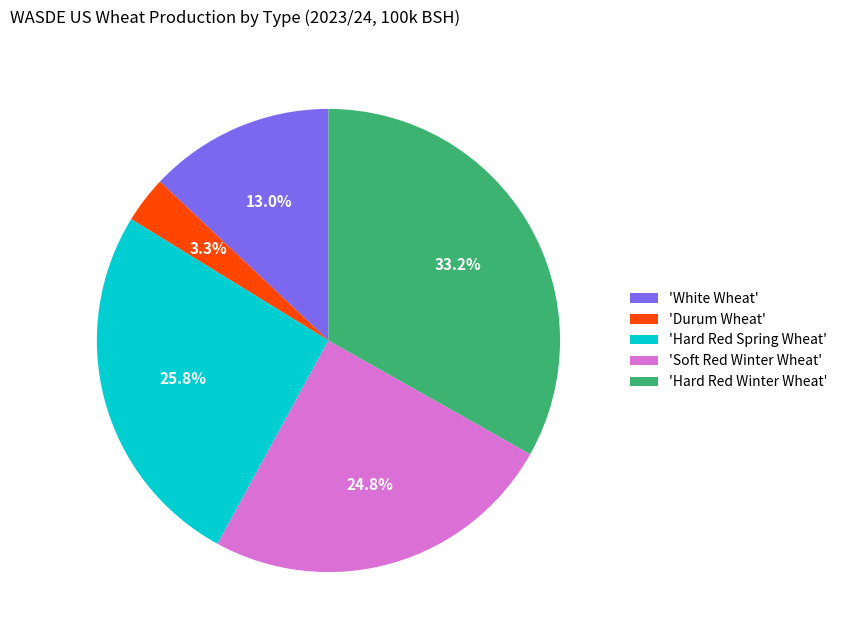

What percentage is NOT represented by 'Hard Red Winter Wheat'?

66.8%